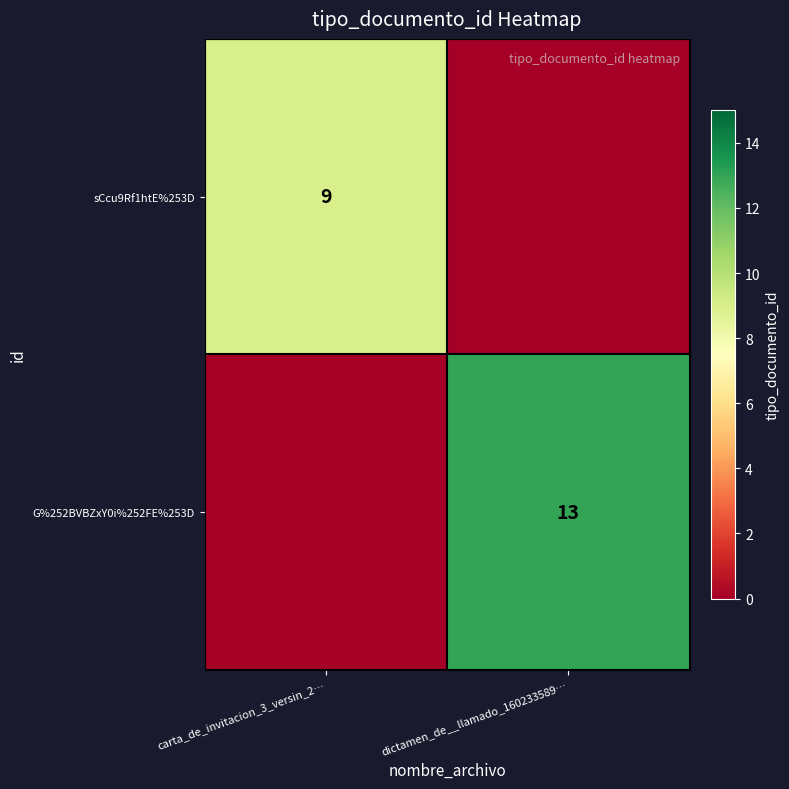

The G%252BVBZxY0i%252FE%253D series shows 13 at dictamen_de__llamado_160233589…. True or false?

True